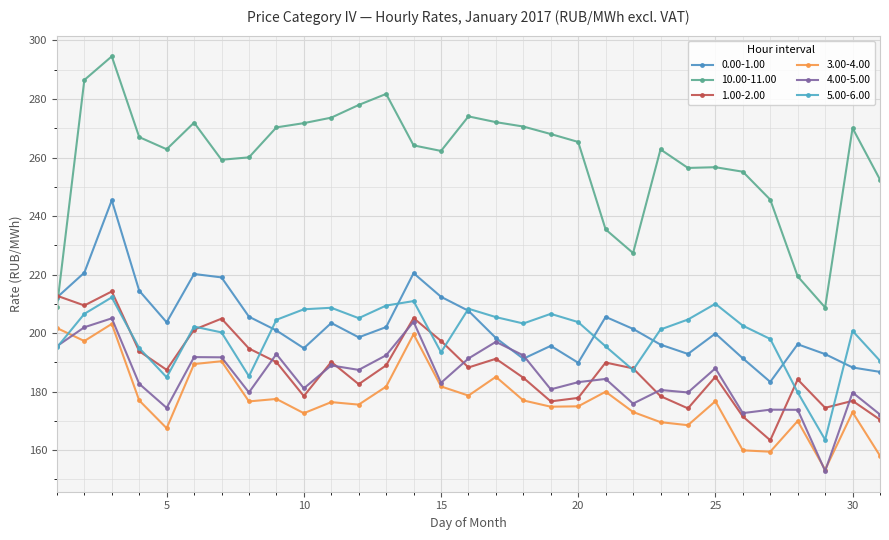

What is the difference between the maximum and minimum values in the 4.00-5.00 series?

52.2